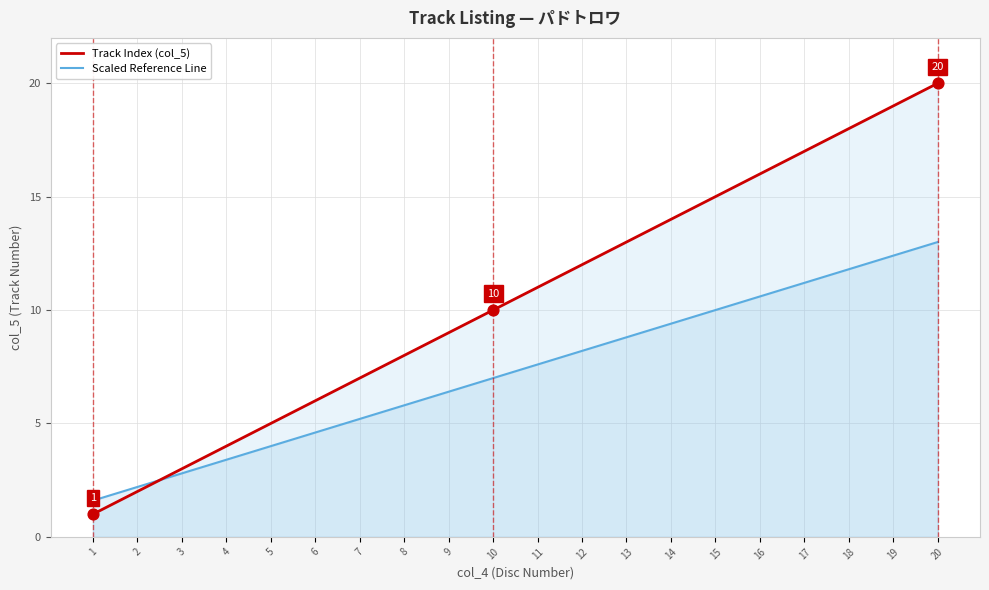

Which series has the widest spread of Y values?

Track Index (col_5)